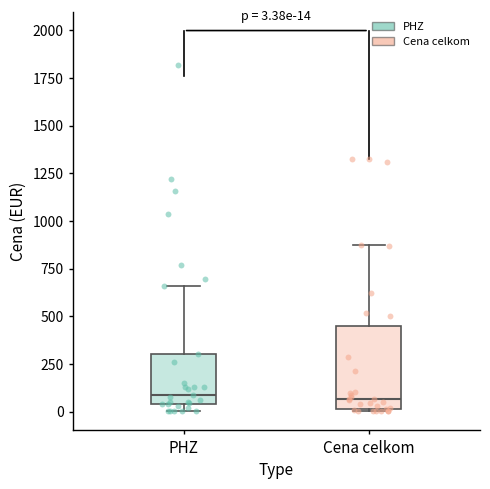

Which box is the tallest, from its lower edge to its upper edge?

Cena celkom